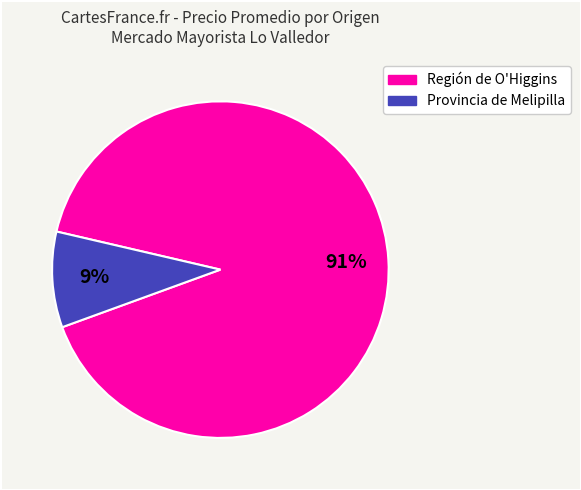

Is there any slice that represents more than half of the pie?

Yes